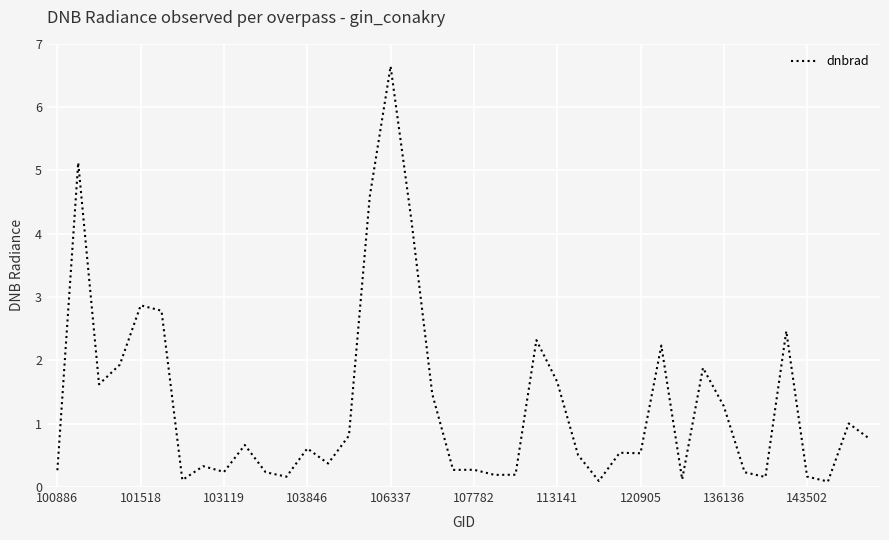

Which label corresponds to the largest value in the chart?

106337